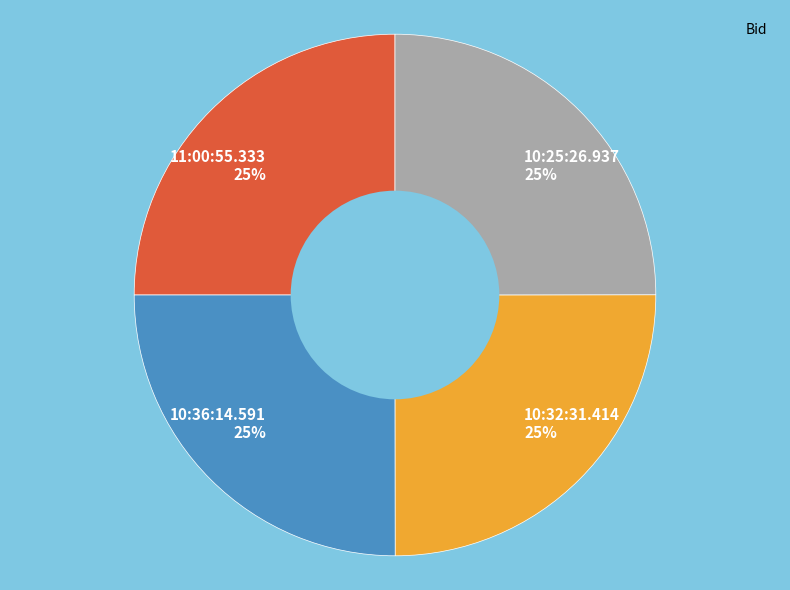

Count the number of slices in the pie.

4